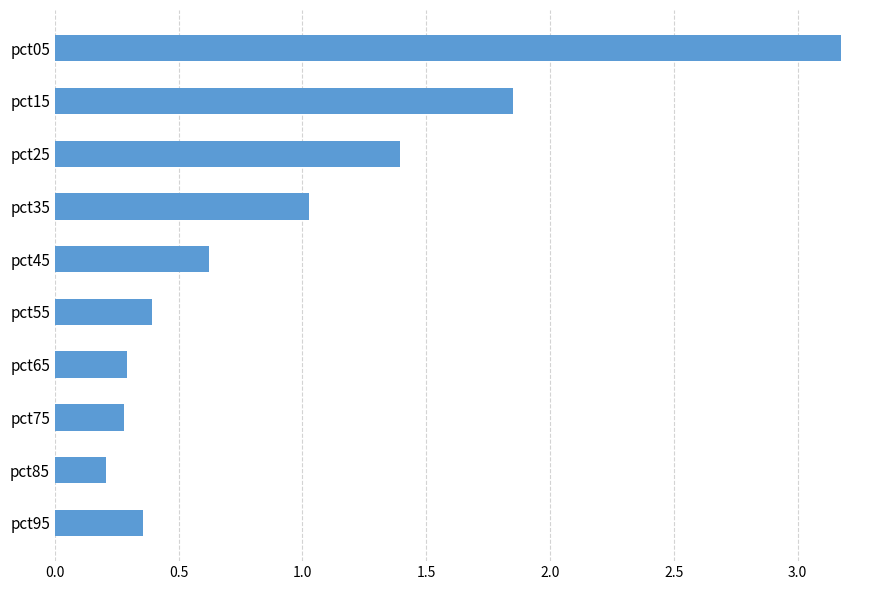

What is the change in value from pct15 to pct65?

-1.6